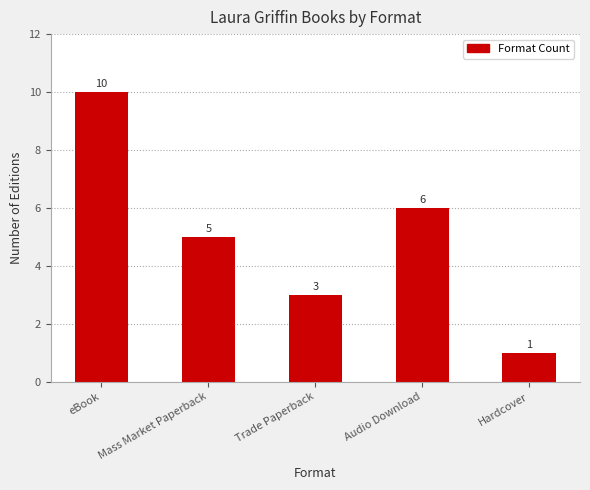

List the labels in order of value, smallest first.

Hardcover, Trade Paperback, Mass Market Paperback, Audio Download, eBook